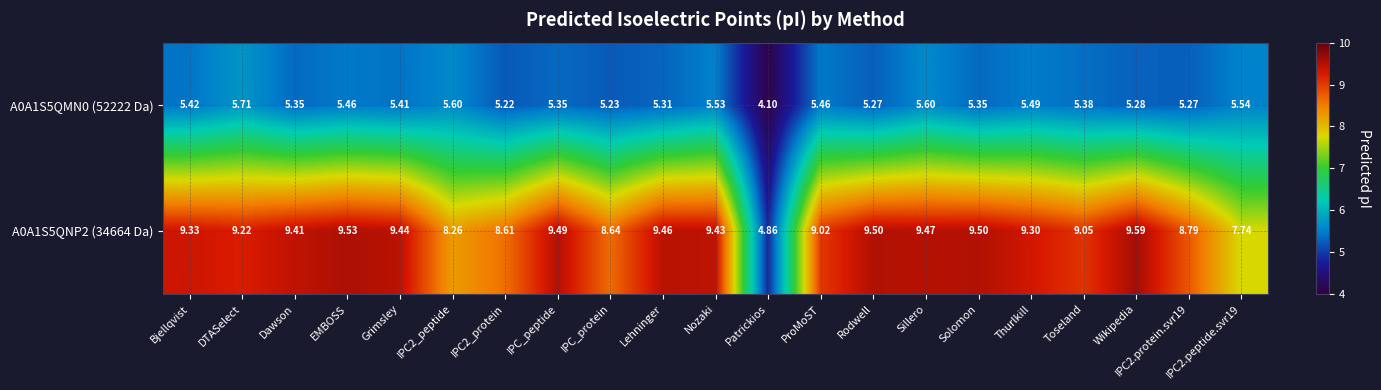

List the series in order of their peak value, highest first.

A0A1S5QNP2 (34664 Da), A0A1S5QMN0 (52222 Da)